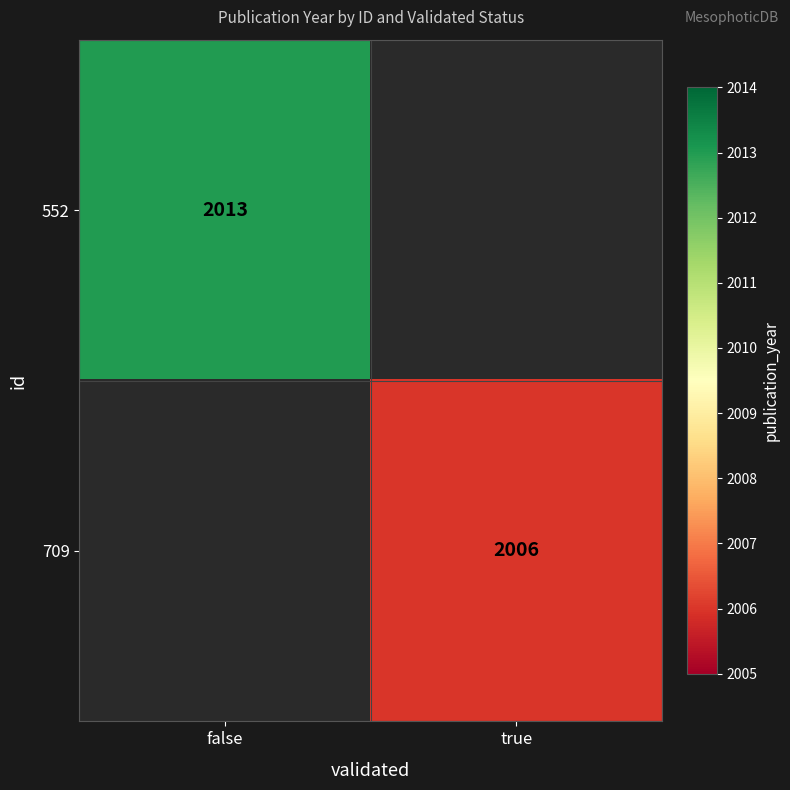

True or false: 709 has a value of 2006 at true.

True